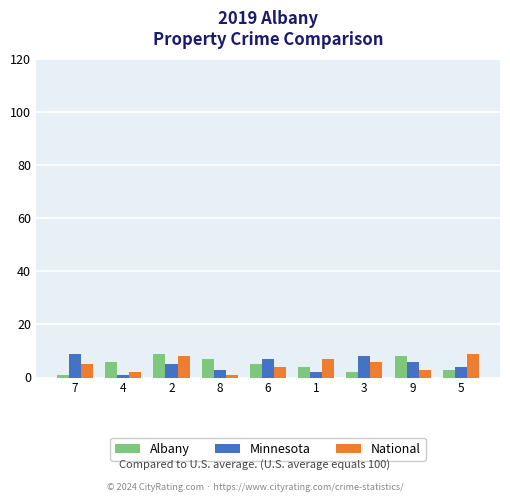

What is the sum of all Albany values?

45